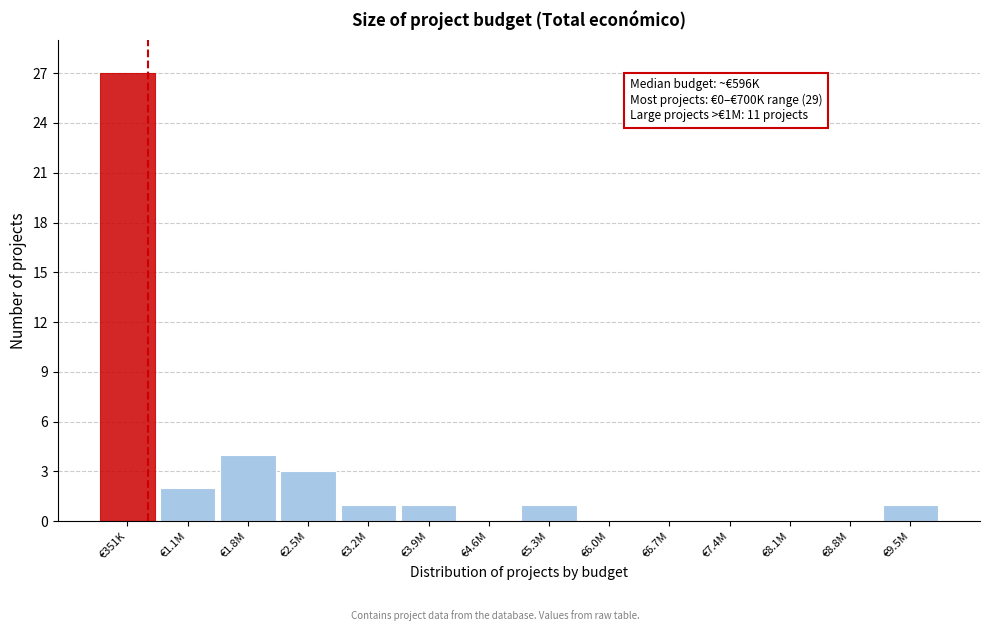

Reading left to right, list all the values displayed in this chart.

€351K=27	€1.1M=2	€1.8M=4	€2.5M=3	€3.2M=1	€3.9M=1	€4.6M=0	€5.3M=1	€6.0M=0	€6.7M=0	€7.4M=0	€8.1M=0	€8.8M=0	€9.5M=1